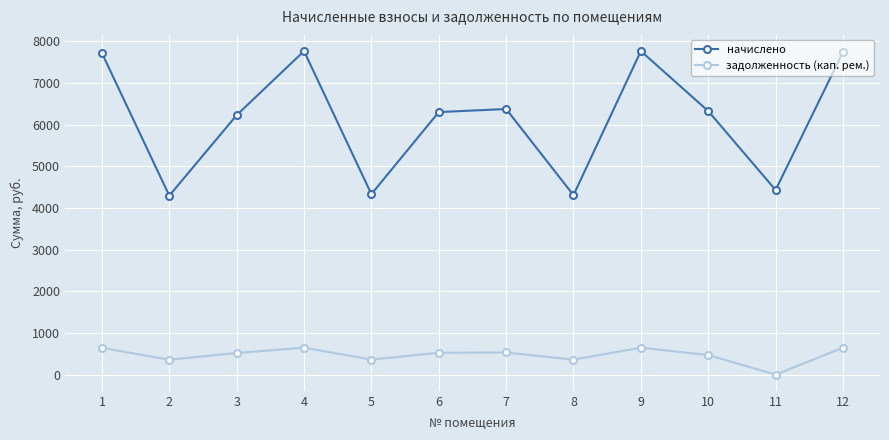

At 3, list the series in order from largest to smallest.

начислено, задолженность (кап. рем.)